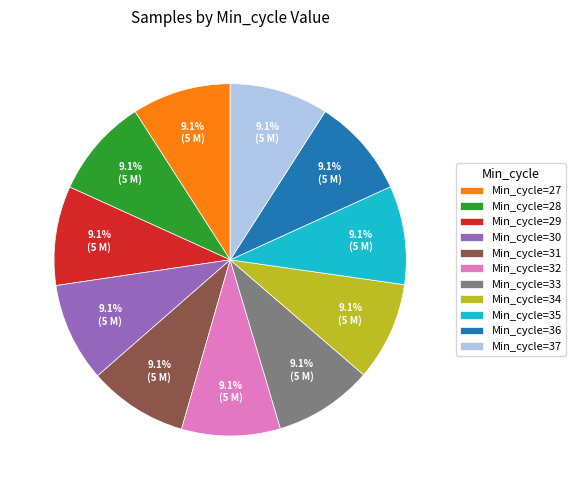

Combined, do Min_cycle=36 and Min_cycle=29 account for over 50%?

No